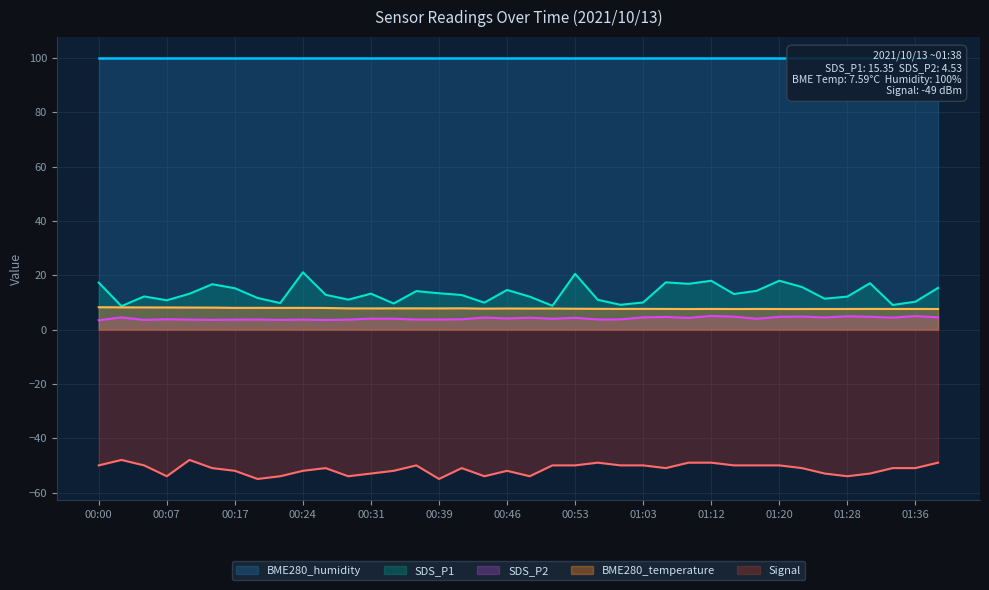

Rank the categories by SDS_P1 value from lowest to highest.

00:02, 00:51, 01:33, 01:01, 00:34, 00:22, 00:44, 01:03, 01:36, 00:07, 00:58, 00:29, 01:25, 00:19, 00:48, 01:28, 00:05, 00:41, 00:27, 01:15, 00:10, 00:31, 00:39, 00:36, 01:17, 00:46, 00:17, 01:38, 01:22, 00:14, 01:09, 01:30, 00:00, 01:06, 01:12, 01:20, 00:53, 00:24